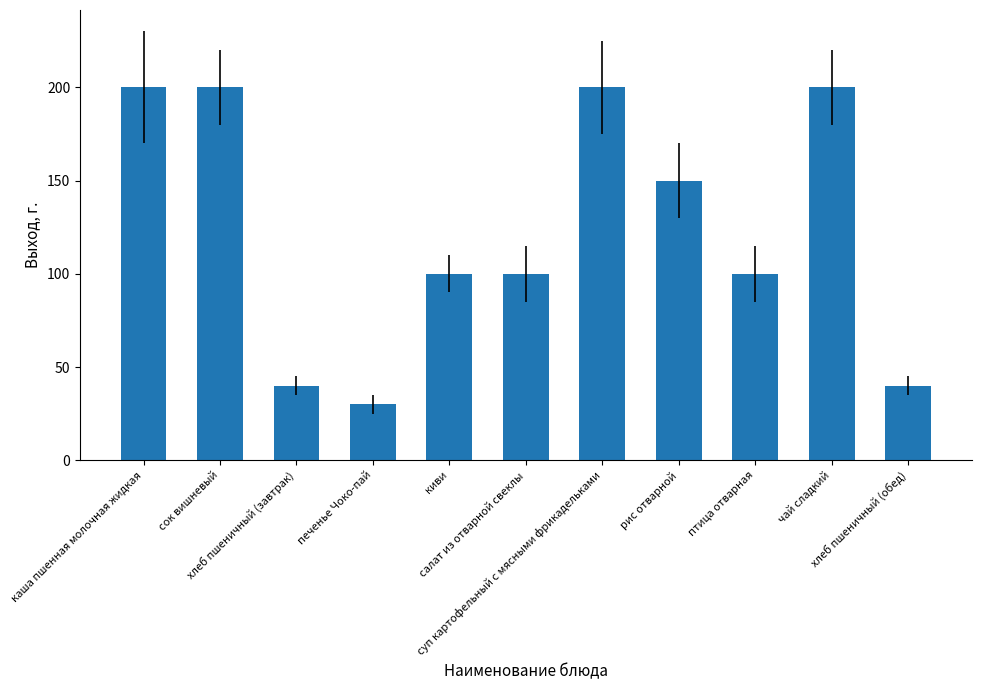

Are the bars grouped side by side (vs. stacked)?

No